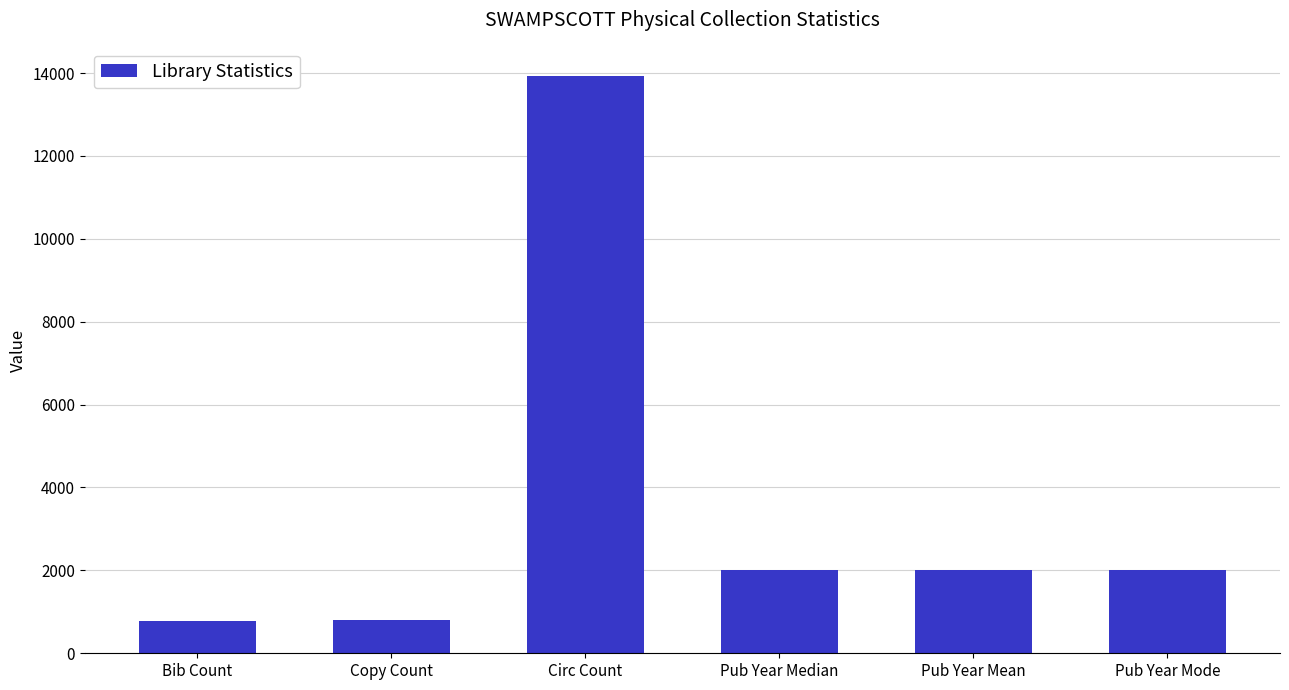

Does the chart contain stacked bars?

No